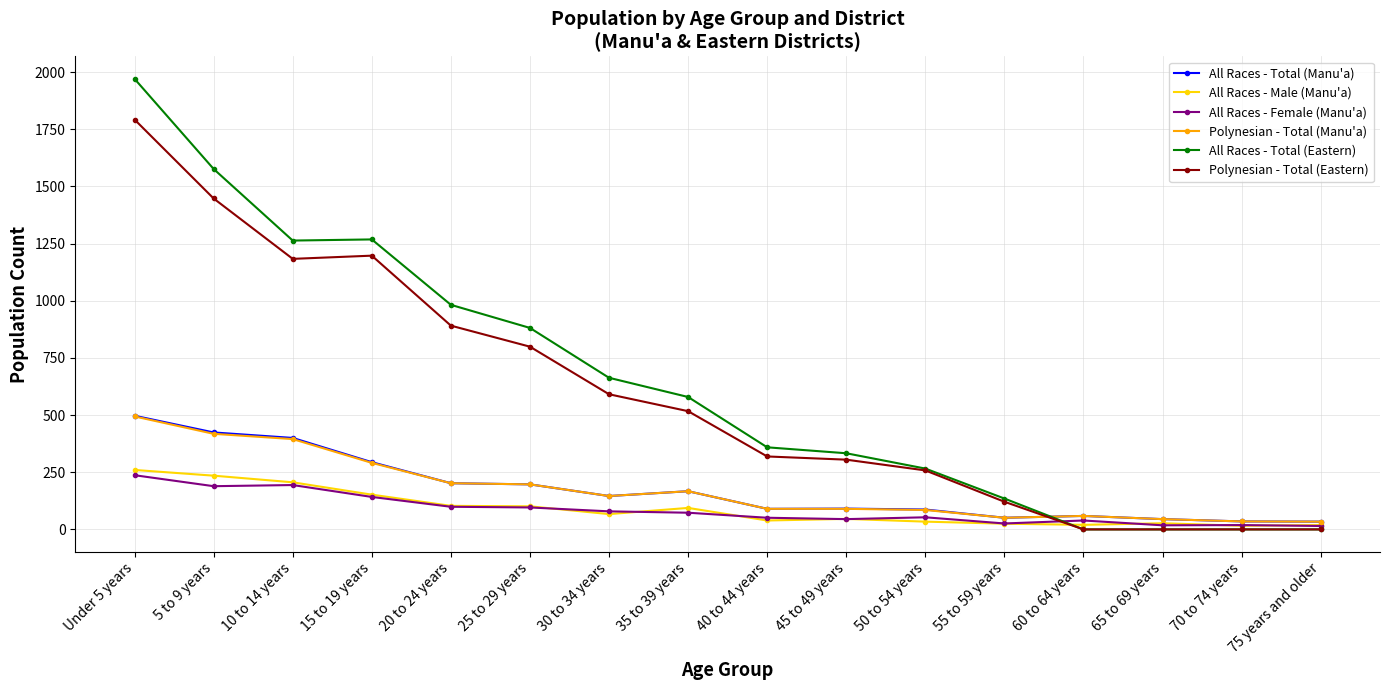

What position from the right is 65 to 69 years?

3